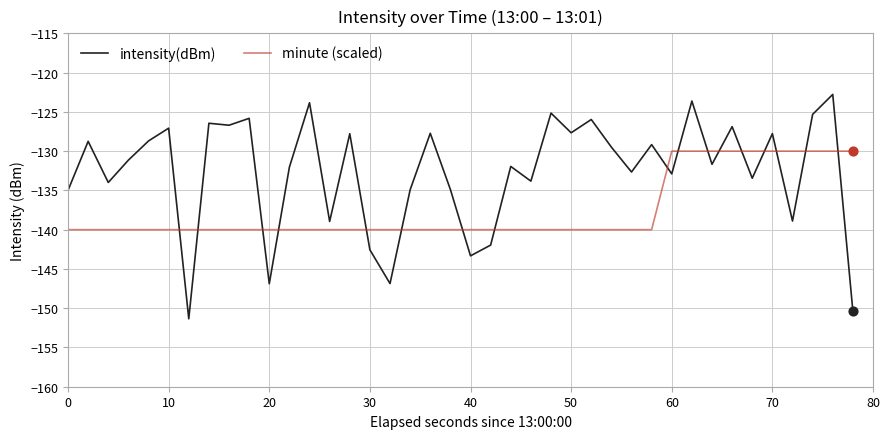

True or false: minute (scaled) and intensity(dBm) cross at least once.

True